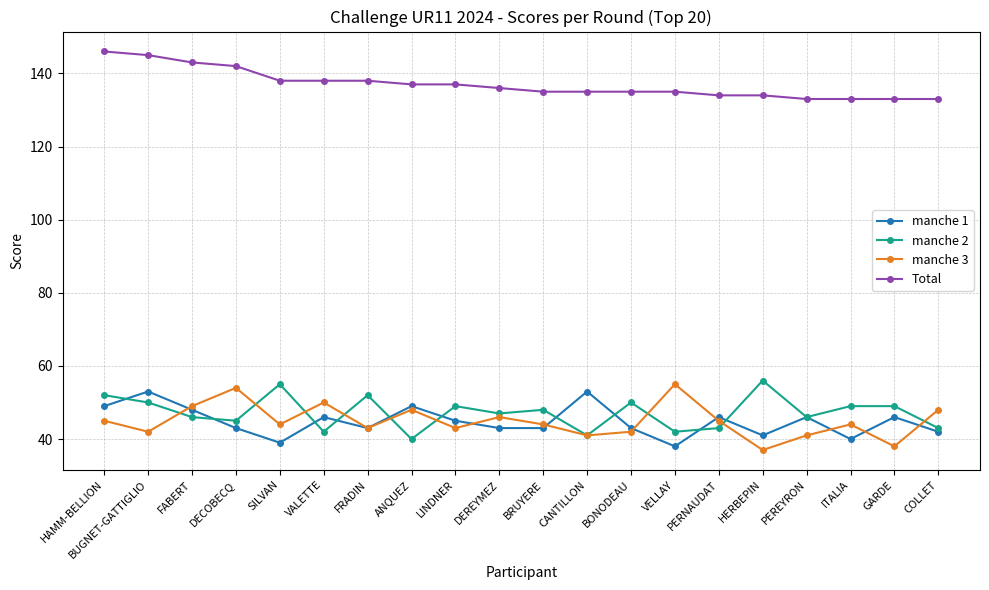

What is the spread (max minus min) of values at HAMM-BELLION?

101